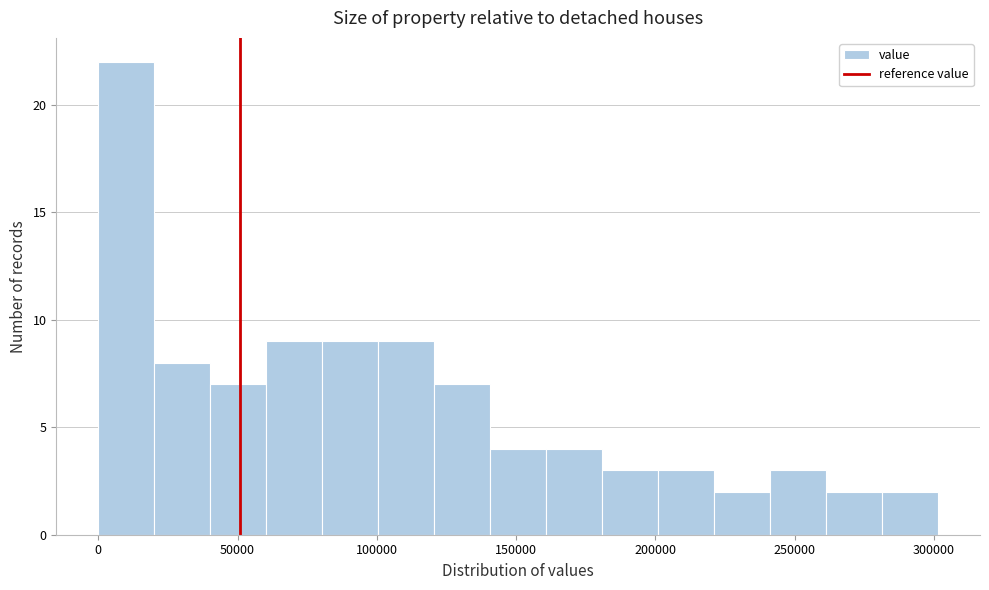

Over which range of the x-axis is the bar tallest?

0 to 20000